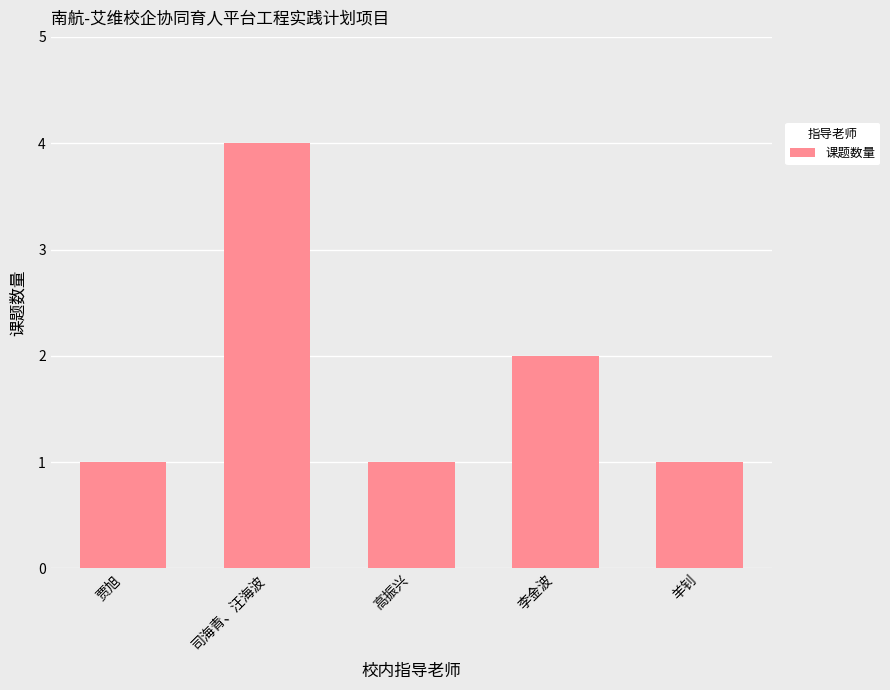

What is the sum of the values at 贾旭 and 李金波?

3